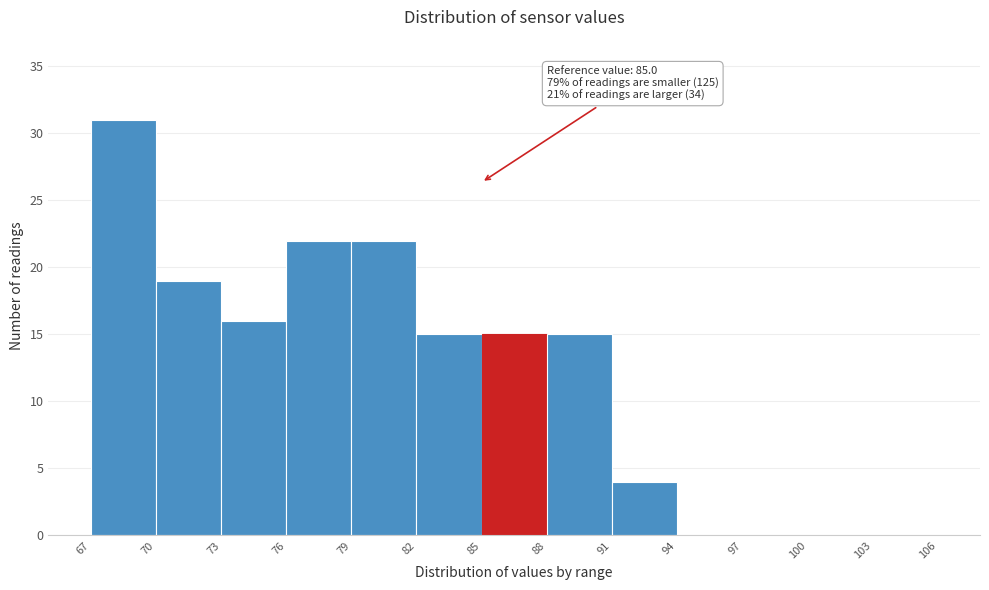

Which range on the x-axis has the tallest bar?

67 to 70